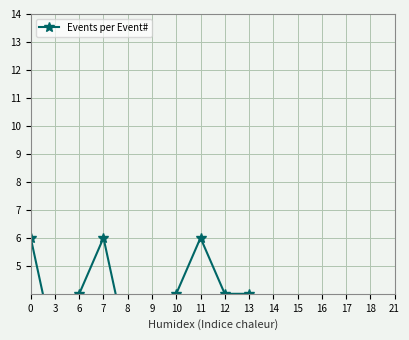

How many distinct data groups are displayed?

1